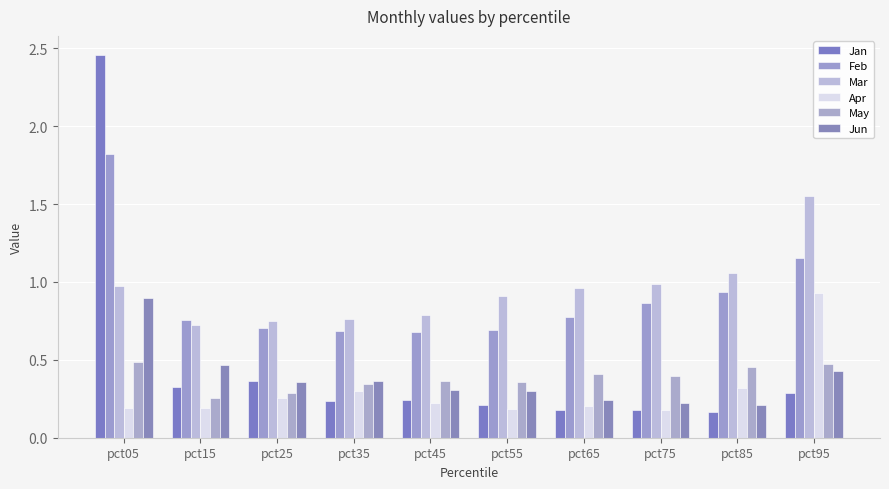

How many series are shown in this chart?

6